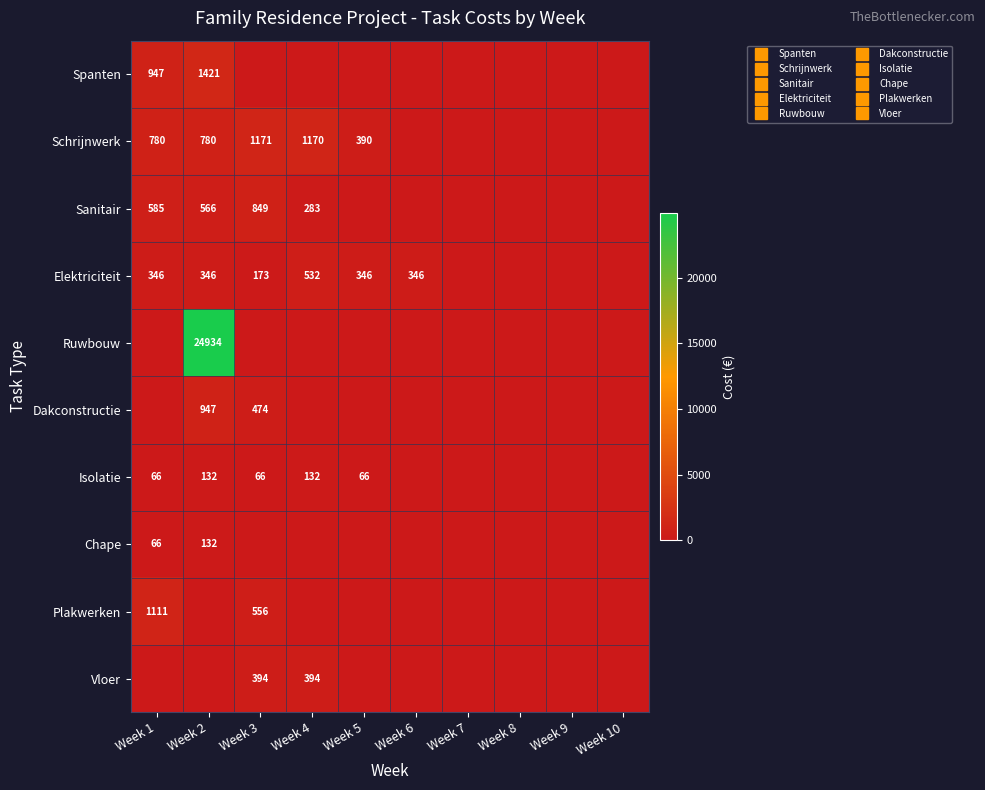

How many series are shown in this chart?

10